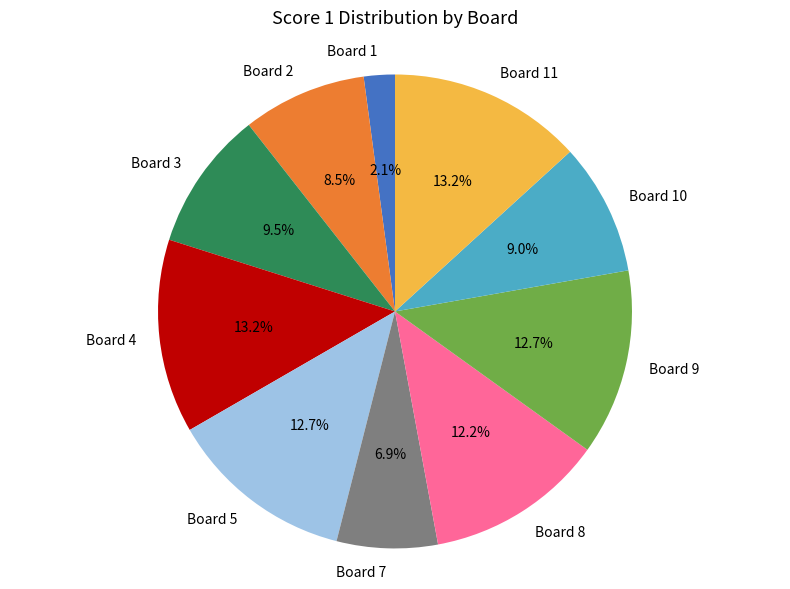

To the nearest percent, what portion does Board 11 represent?

13%